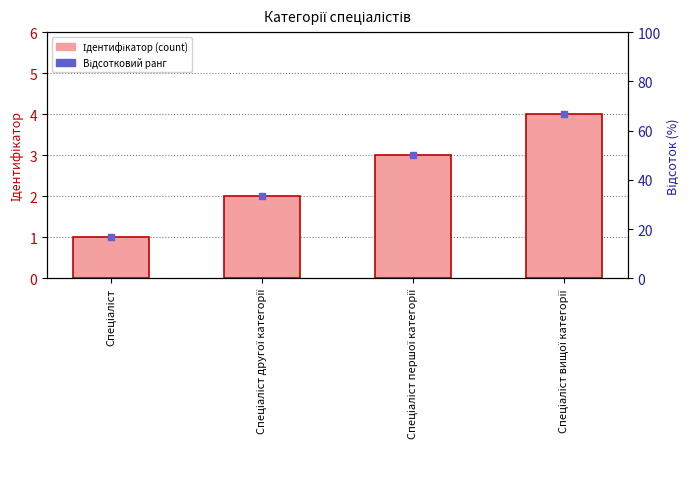

List the labels in order of value, smallest first.

Спеціаліст, Спеціаліст другої категорії, Спеціаліст першої категорії, Спеціаліст вищої категорії